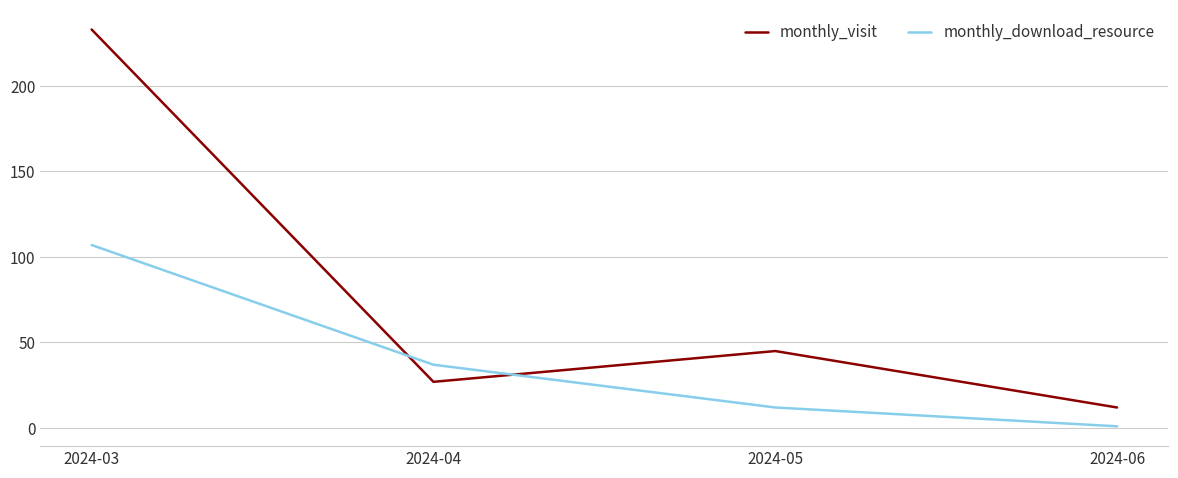

What is the difference between the second highest and second lowest values in the monthly_download_resource series?

25